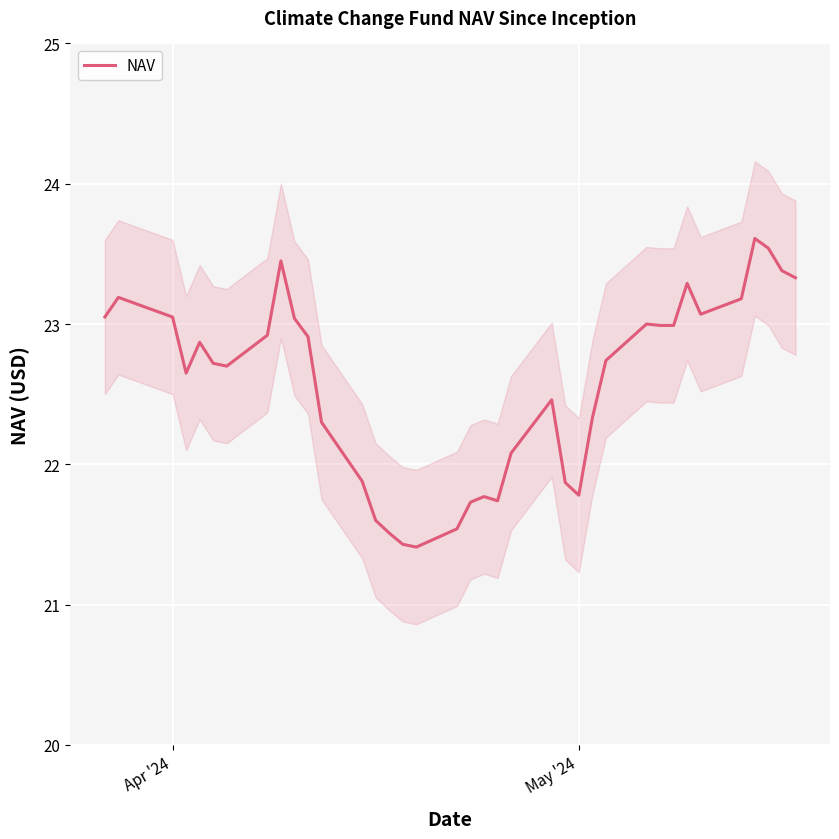

What is the maximum value for NAV?

23.6